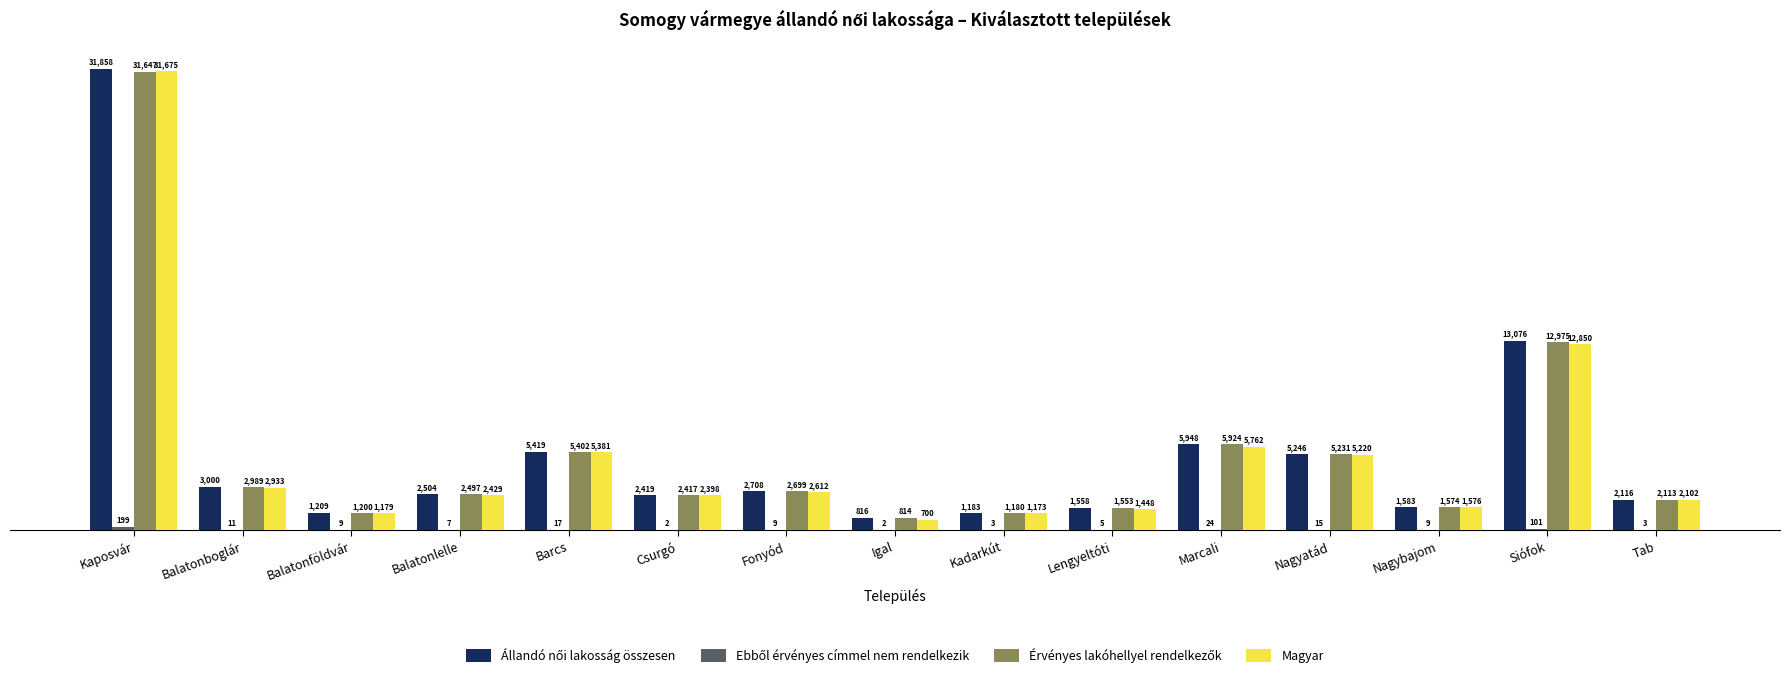

Which category has the highest value in the Magyar series?

Kaposvár